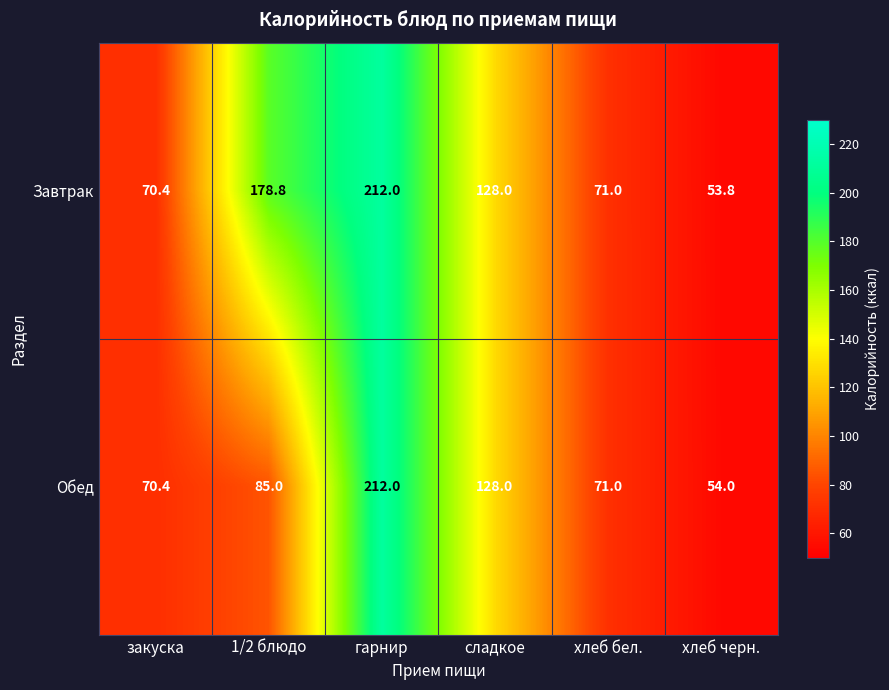

Reading left to right, list all the values displayed in this chart.

Завтрак: закуска=70.4	1/2 блюдо=178.8	гарнир=212.0	сладкое=128.0	хлеб бел.=71.0	хлеб черн.=53.8
Обед: закуска=70.4	1/2 блюдо=85.0	гарнир=212.0	сладкое=128.0	хлеб бел.=71.0	хлеб черн.=54.0